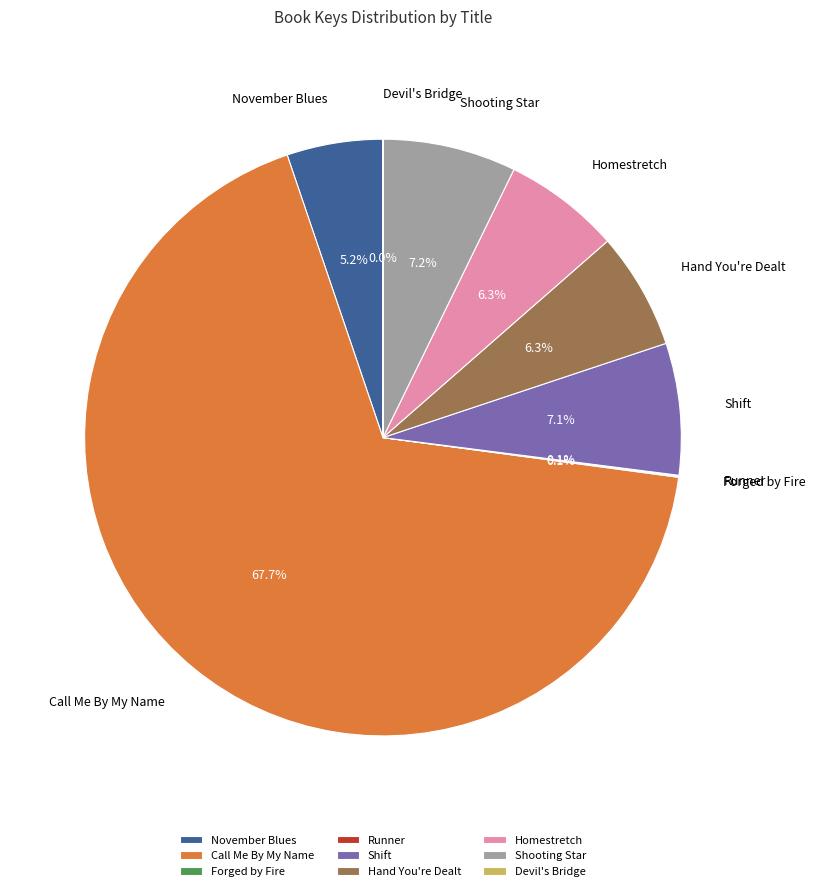

Approximately how many times larger is the value at Hand You're Dealt compared to November Blues?

1.2